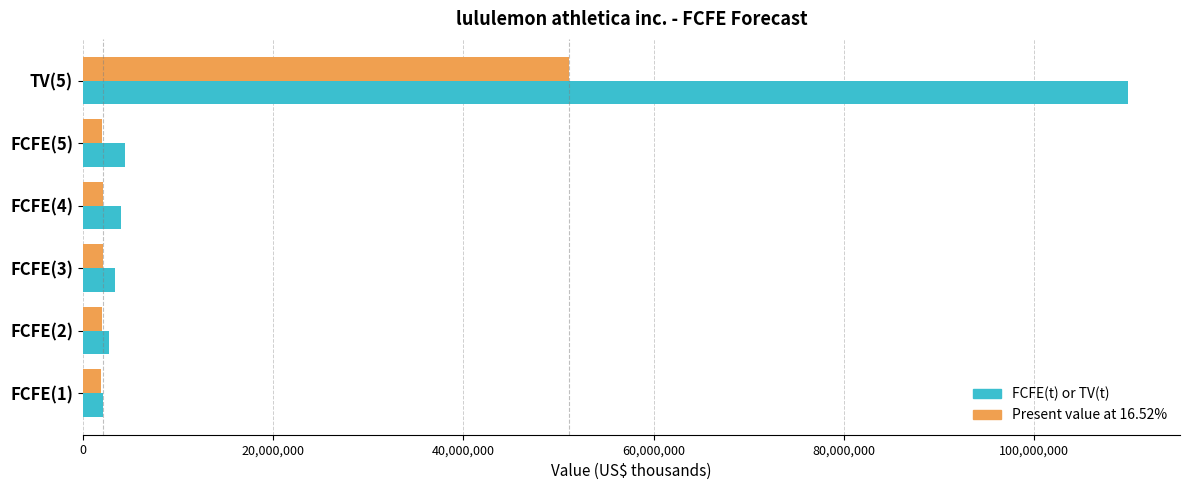

Count the number of categories in the chart.

6